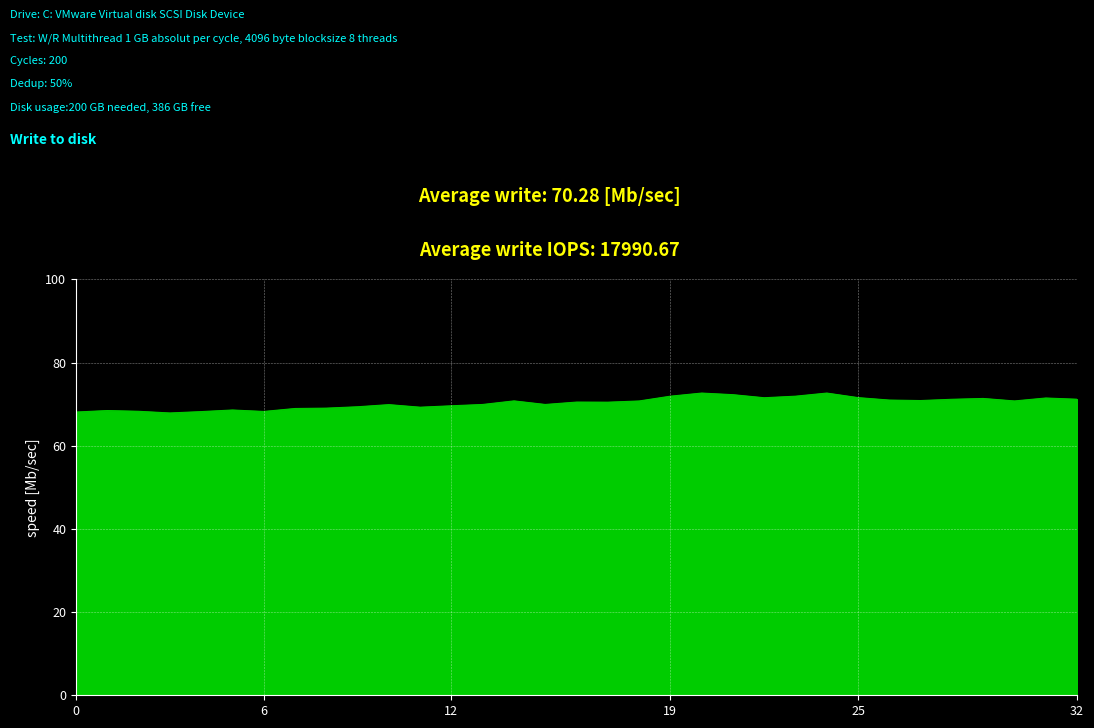

What is the greatest value displayed?

72.7